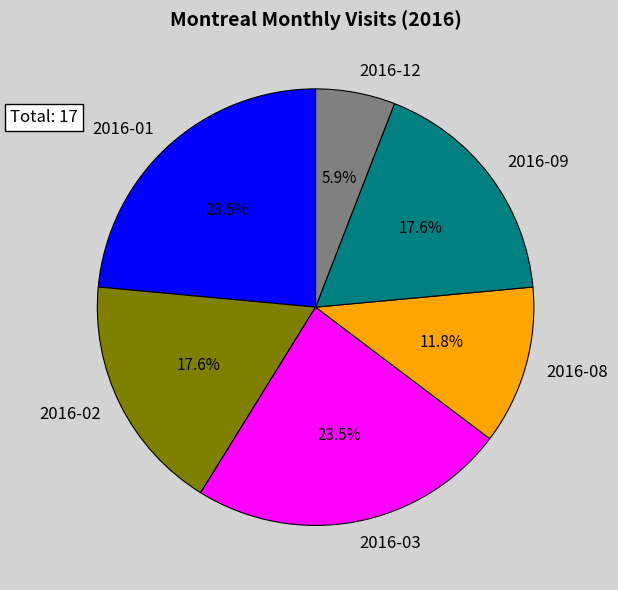

Is the sum of 2016-01 and 2016-08 greater than half?

No